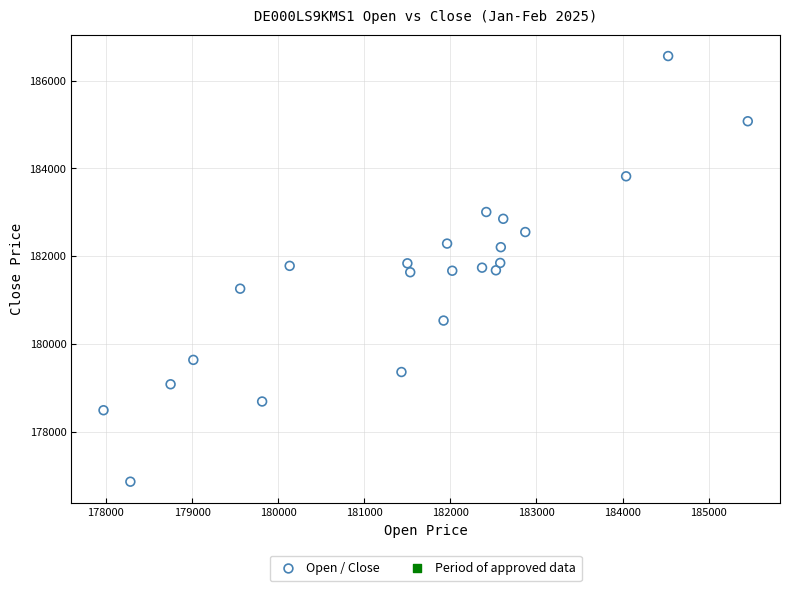

What is the range of Y values (max minus min)?

9703